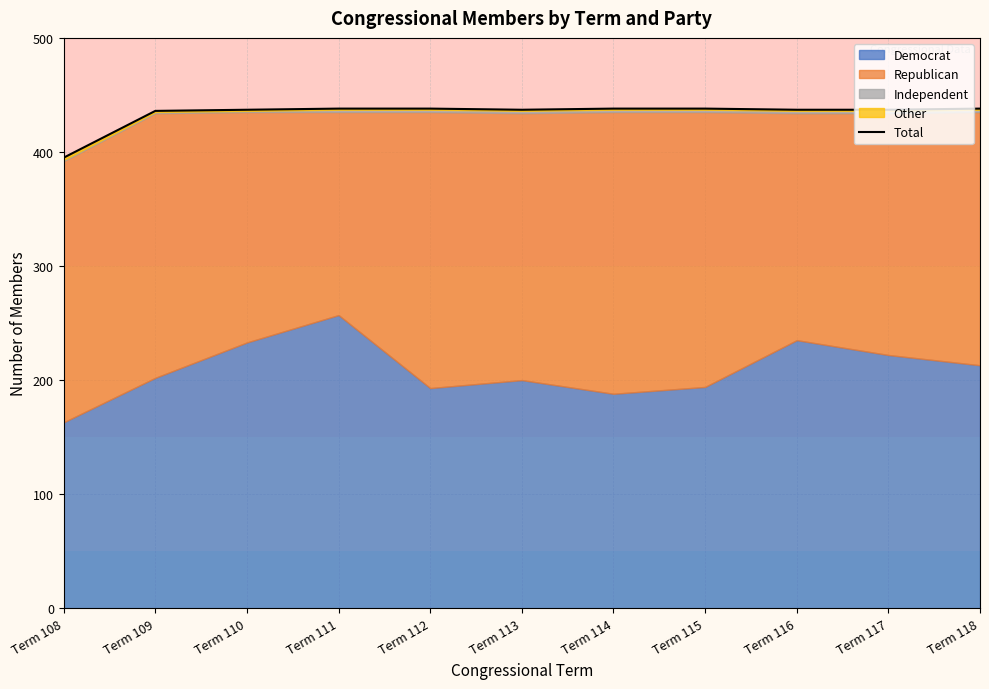

Reading left to right, what are all the values shown in this chart?

395	436	437	438	438	437	438	438	437	437	438